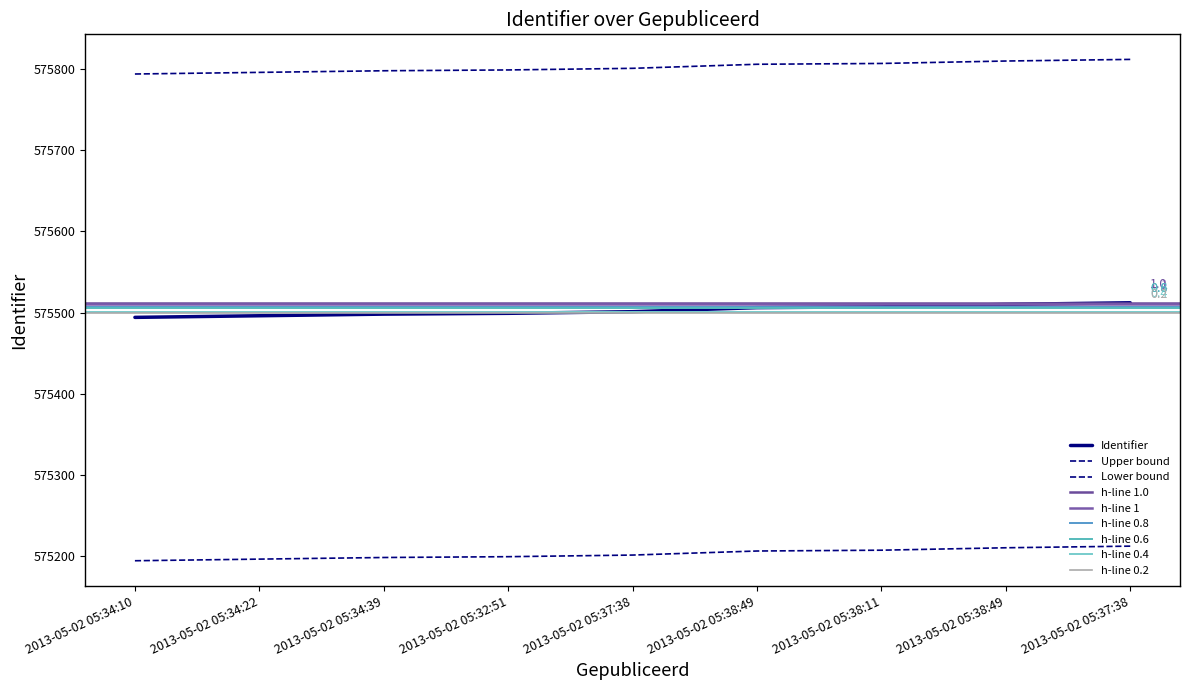

How many data points does each series have?

9